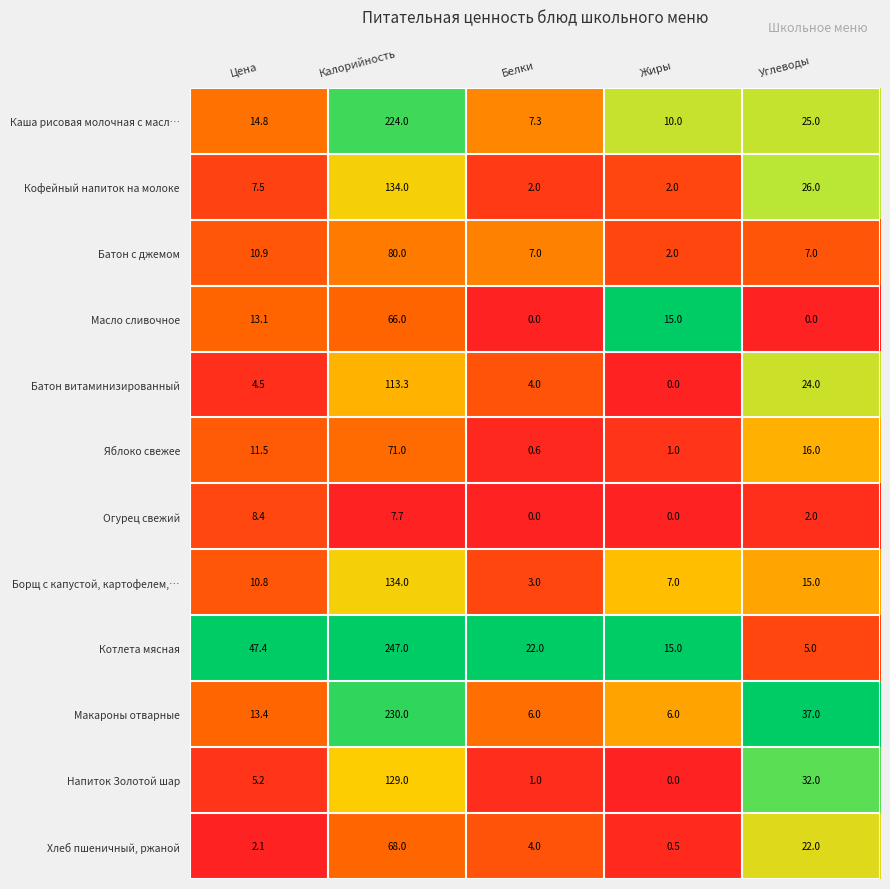

Which series has the widest spread of values?

Котлета мясная